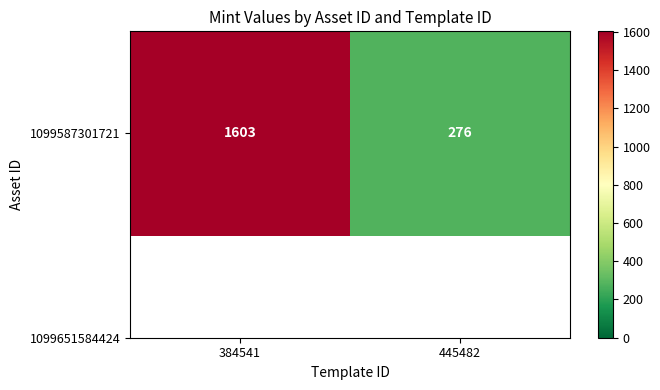

How many data points does each series have?

2